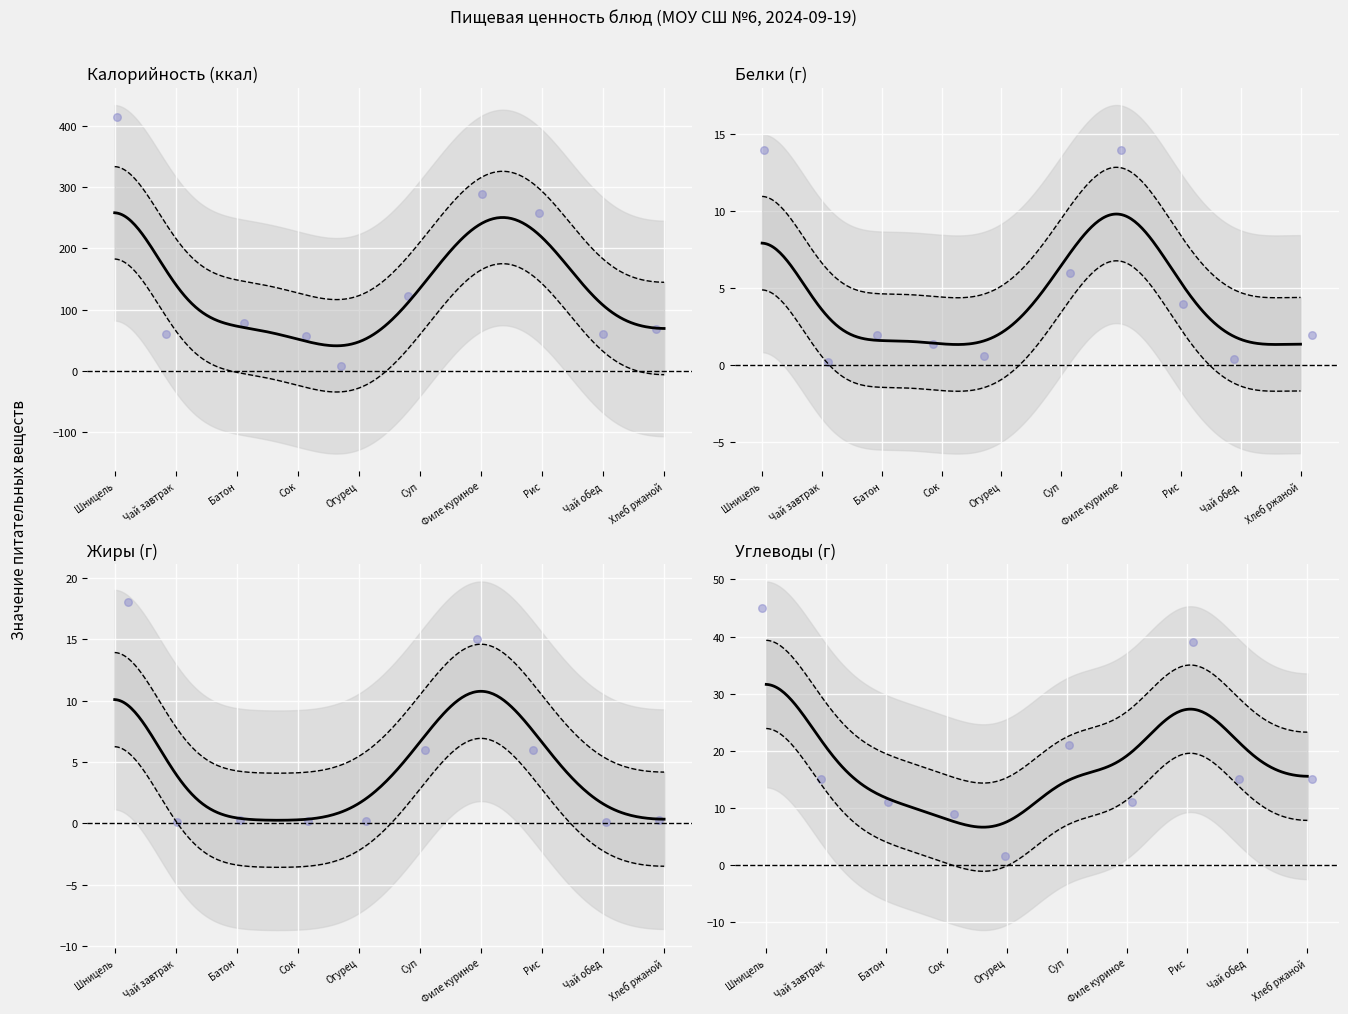

At how many categories does at least one series exceed 44?

9